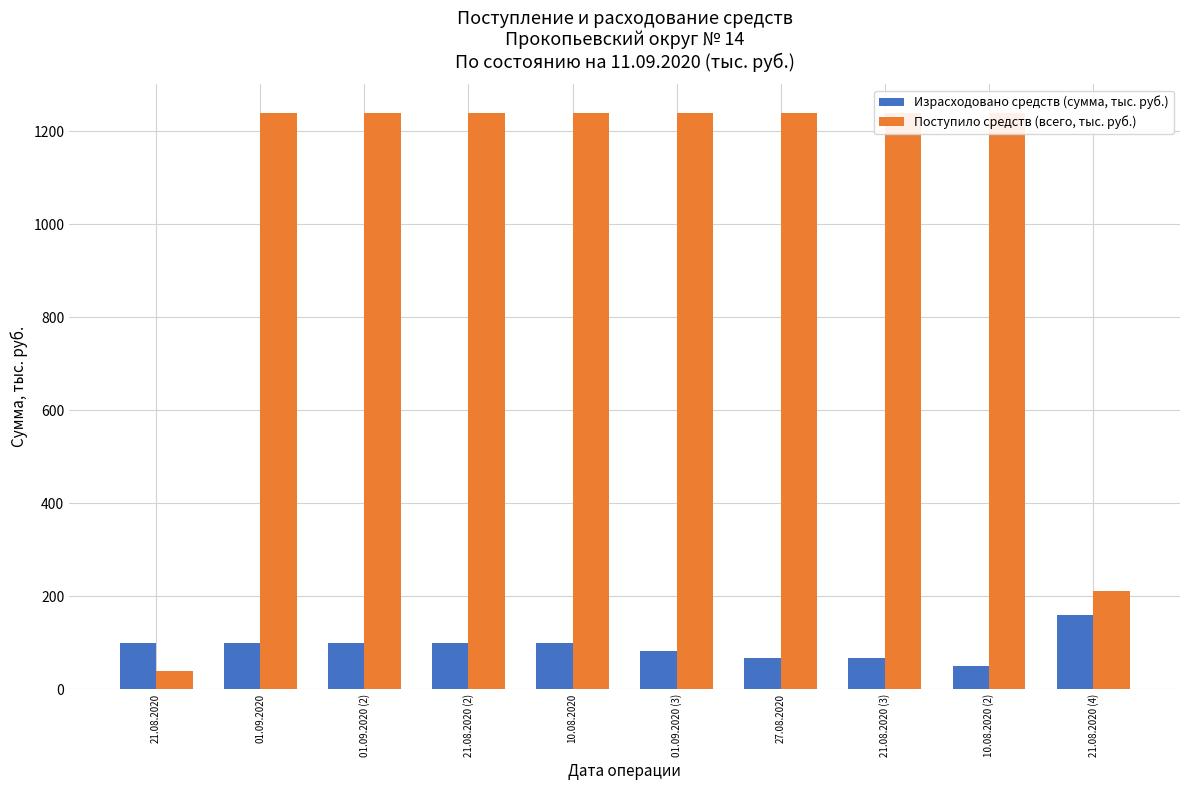

The value of Поступило средств (всего, тыс. руб.) at 10.08.2020 (2) is 2173.7. True or false?

False